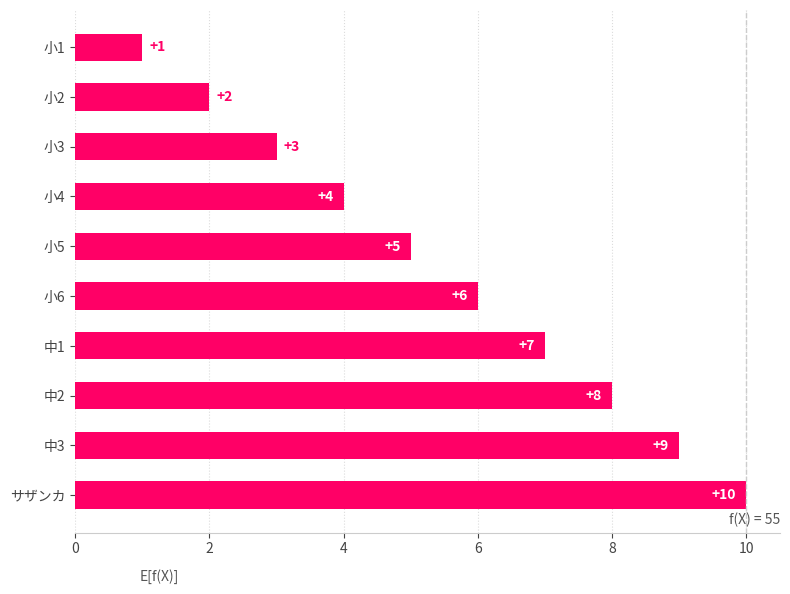

True or false: the data shows 5 at 中2.

False